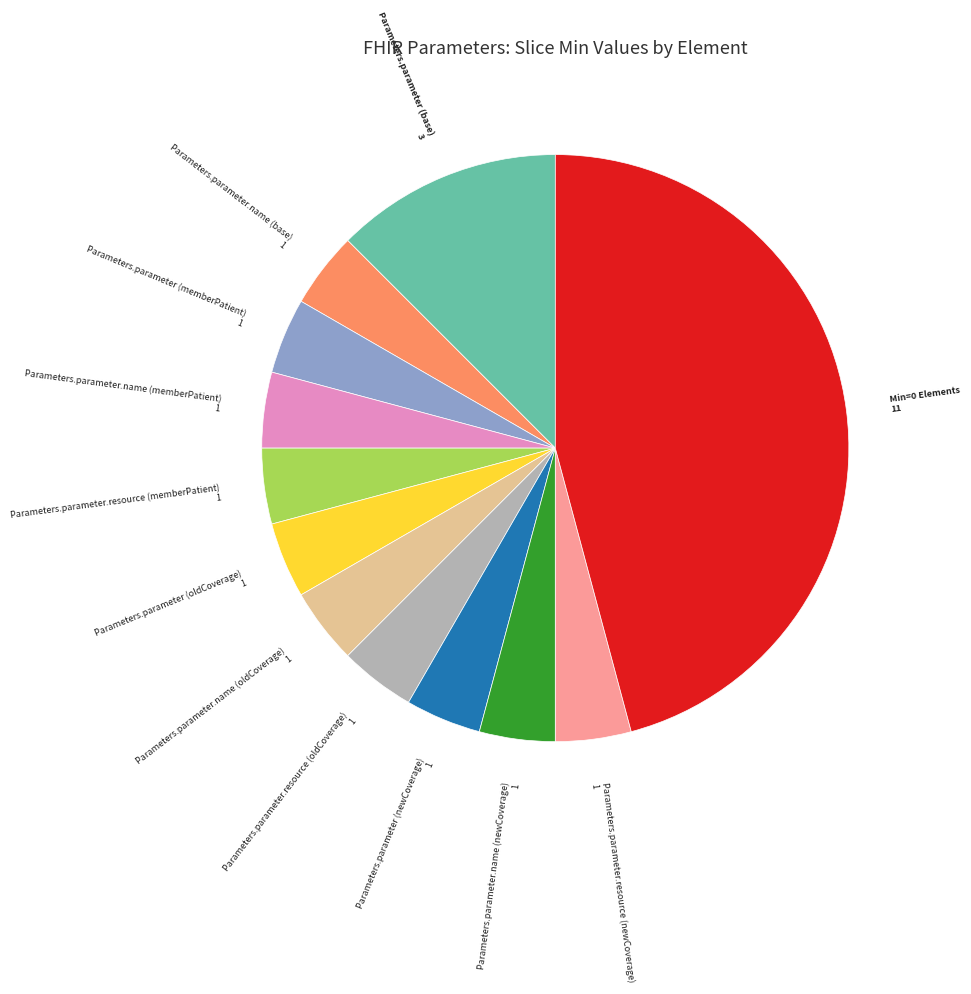

Does any single category account for the majority?

No